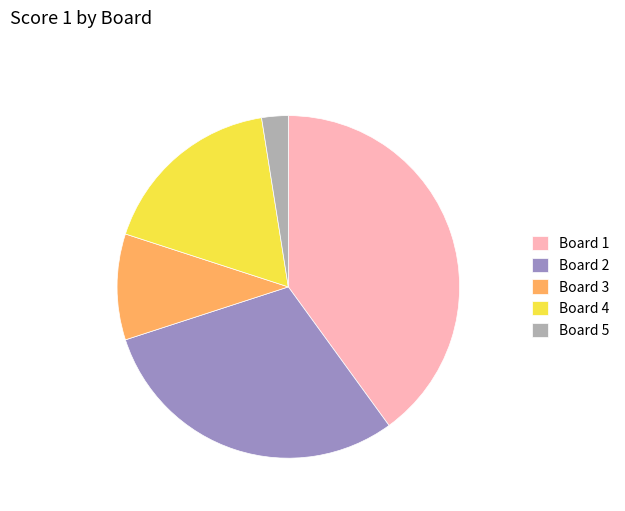

The Board 1 slice represents 40% of the pie. True or false?

True